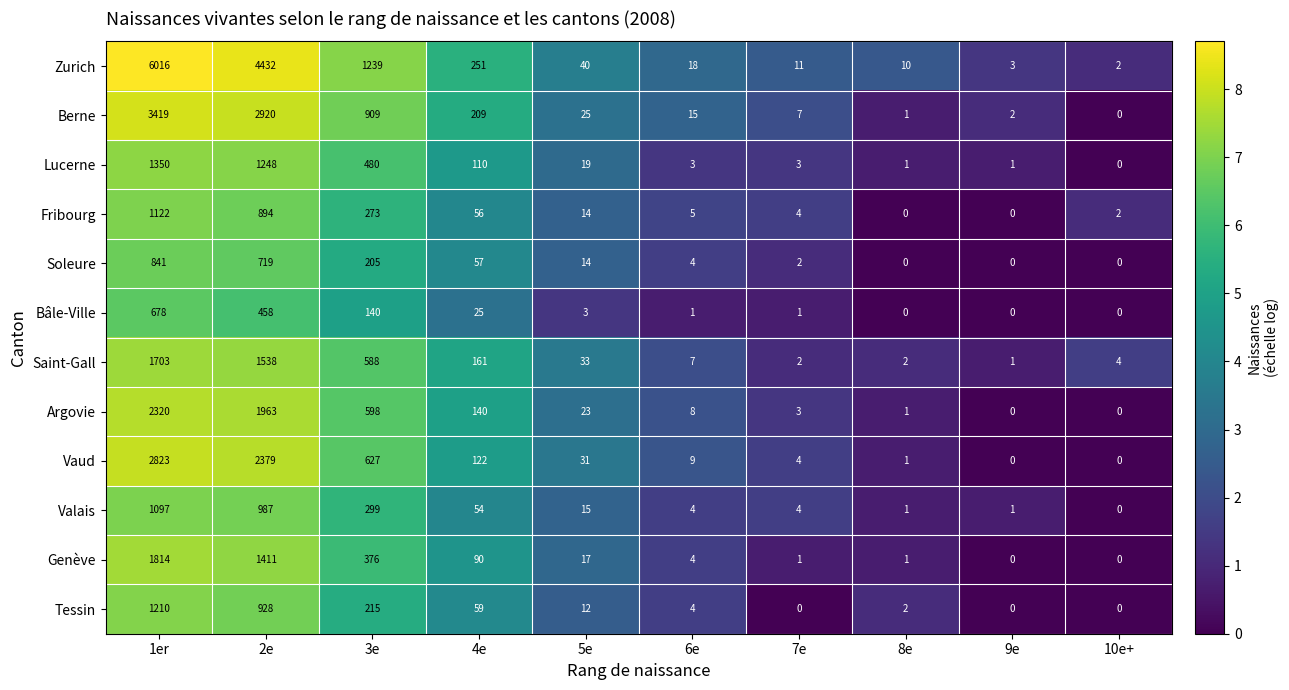

What is the total value across all series at 7e?

42